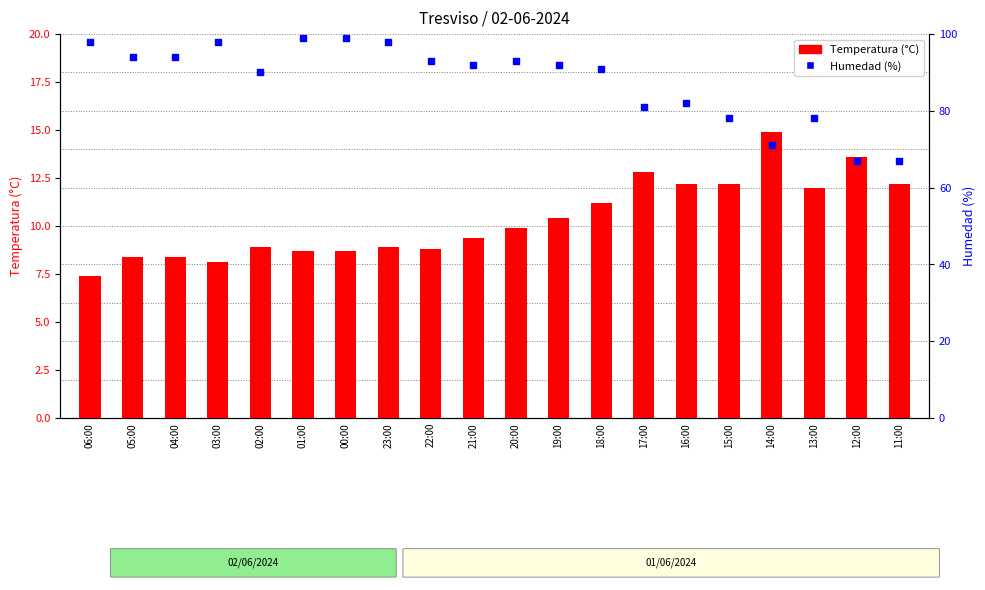

At which category is the sum across all series the highest?

01:00